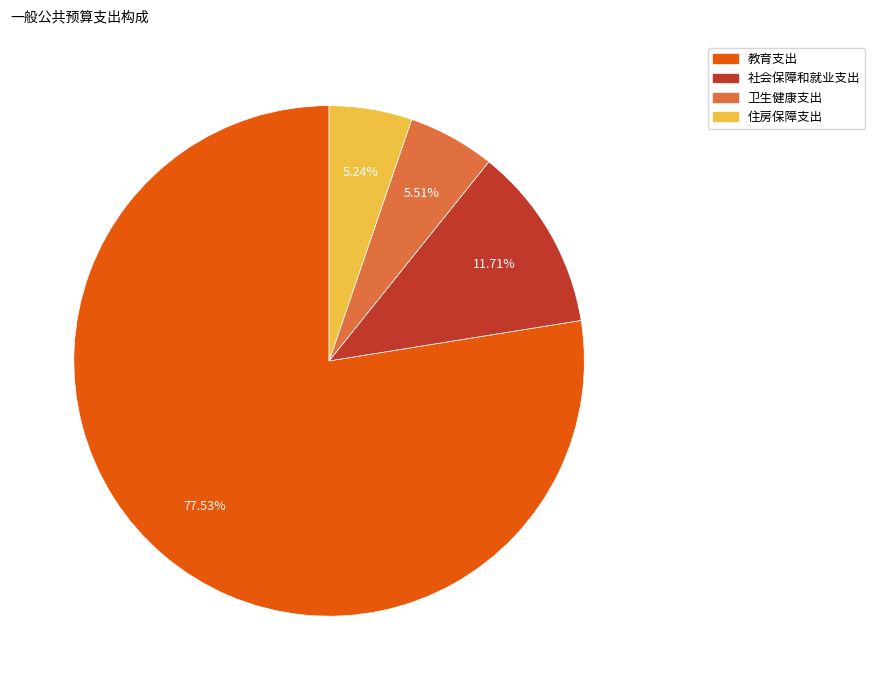

What percentage is the 社会保障和就业支出 slice, to the nearest percent?

12%